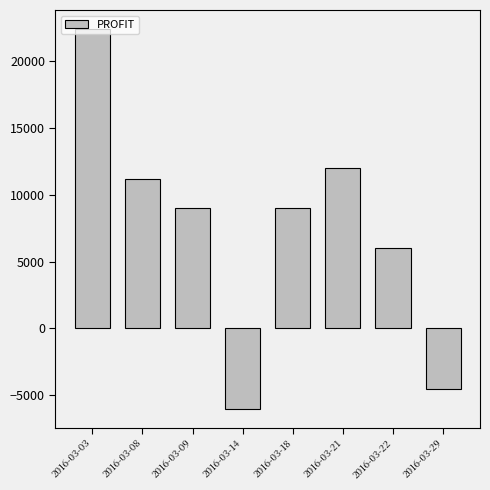

What is the average value?

7388